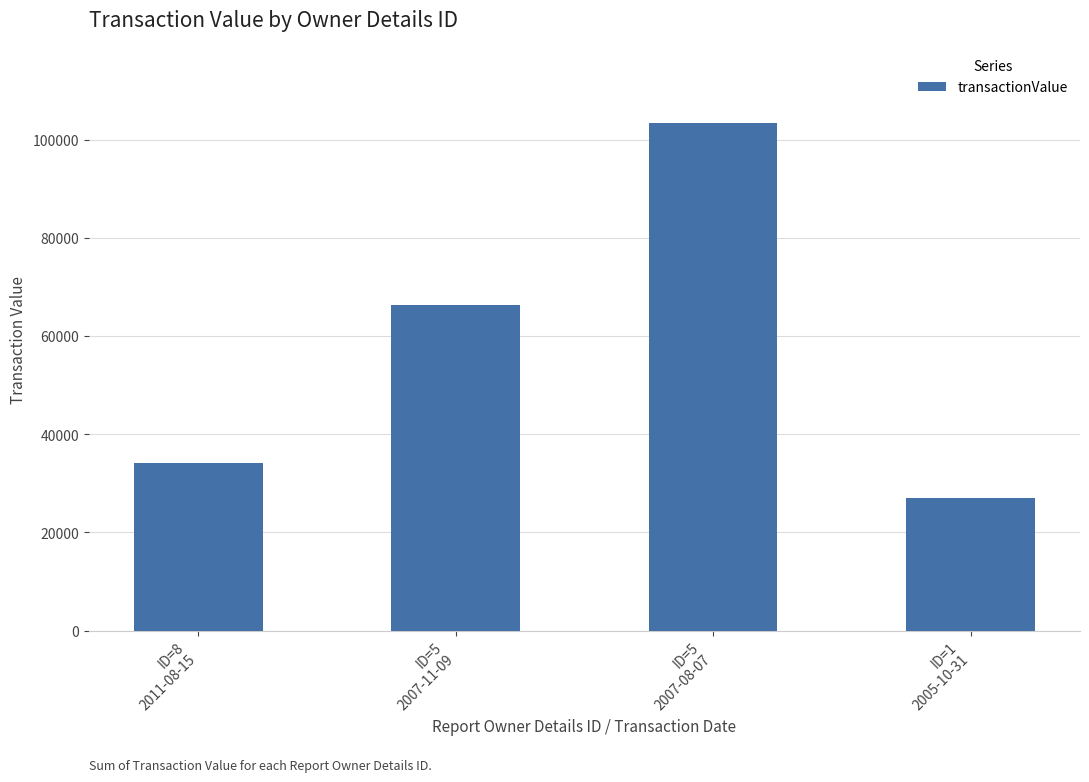

What is the label of the 2nd bar from the right?

ID=5
2007-08-07